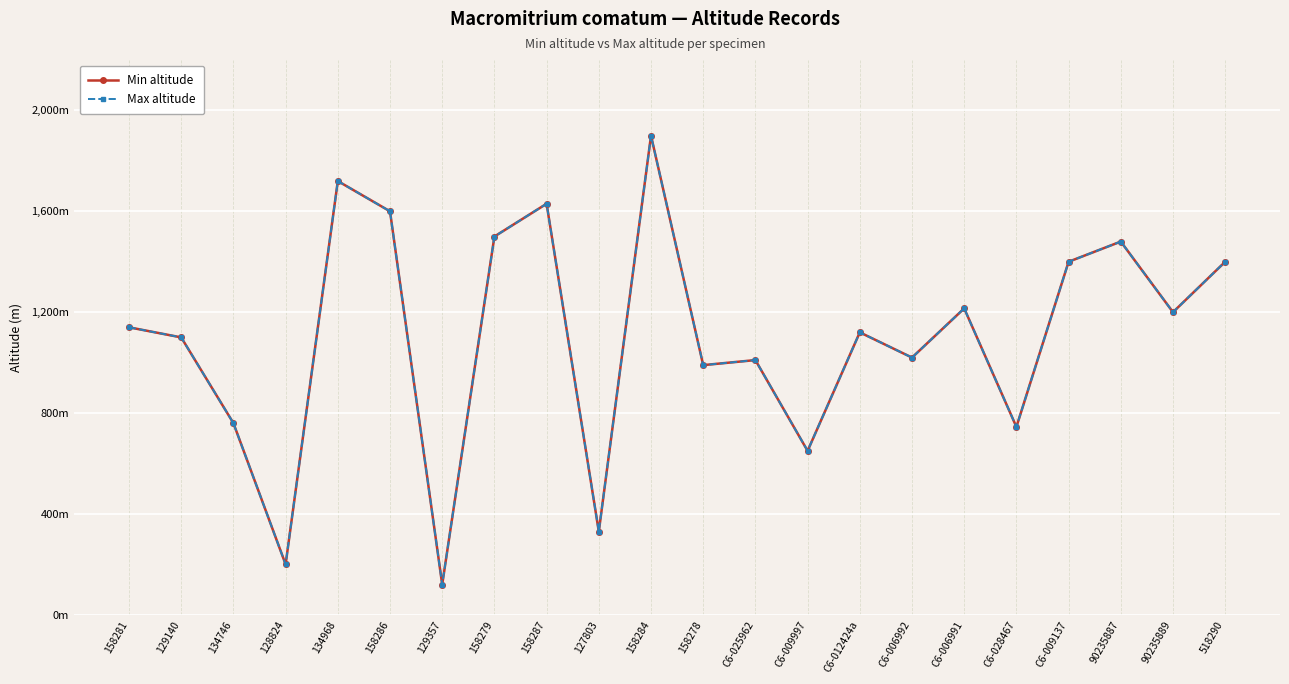

True or false: Max altitude and Min altitude intersect in this chart.

False